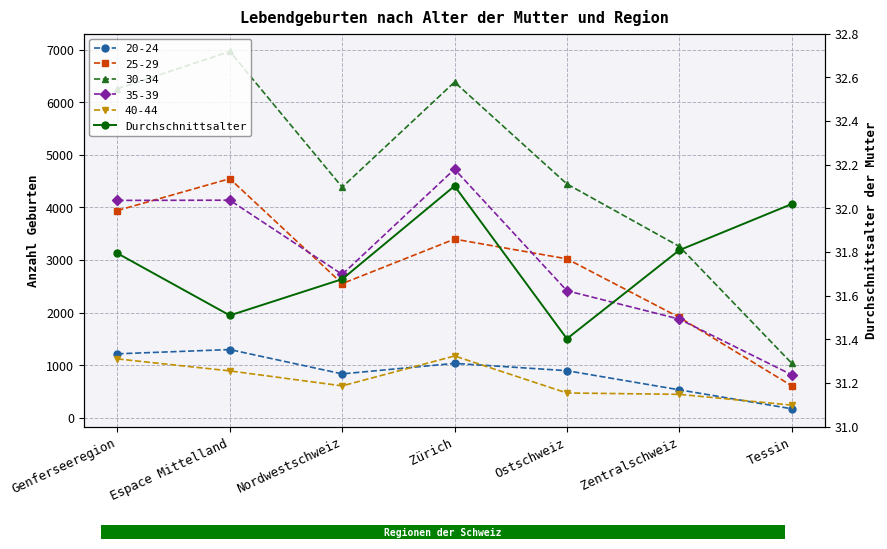

Reading left to right, extract all data points from this chart.

Genferseeregion=31.8	Espace Mittelland=31.5	Nordwestschweiz=31.7	Zürich=32.1	Ostschweiz=31.4	Zentralschweiz=31.8	Tessin=32.0